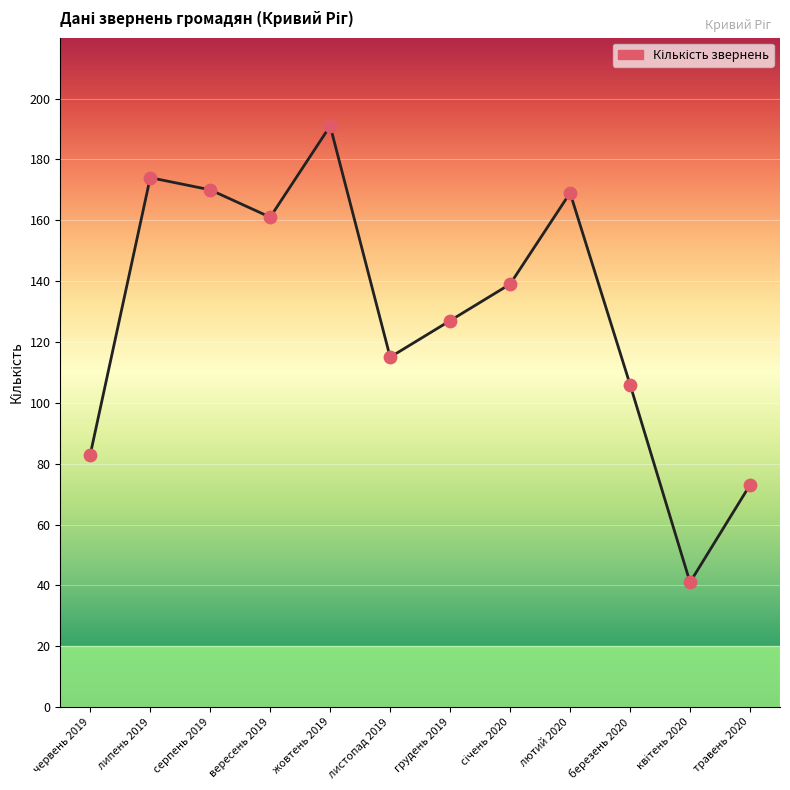

Approximately how many times larger is the value at жовтень 2019 compared to червень 2019?

2.3